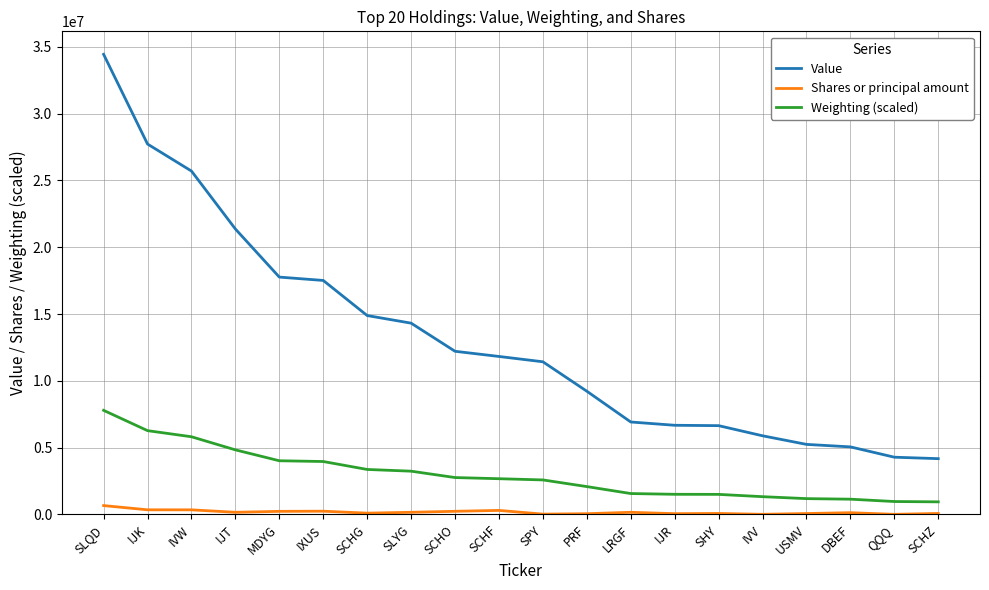

What is the sum of the Weighting (scaled) values at MDYG and SCHG?

7391000